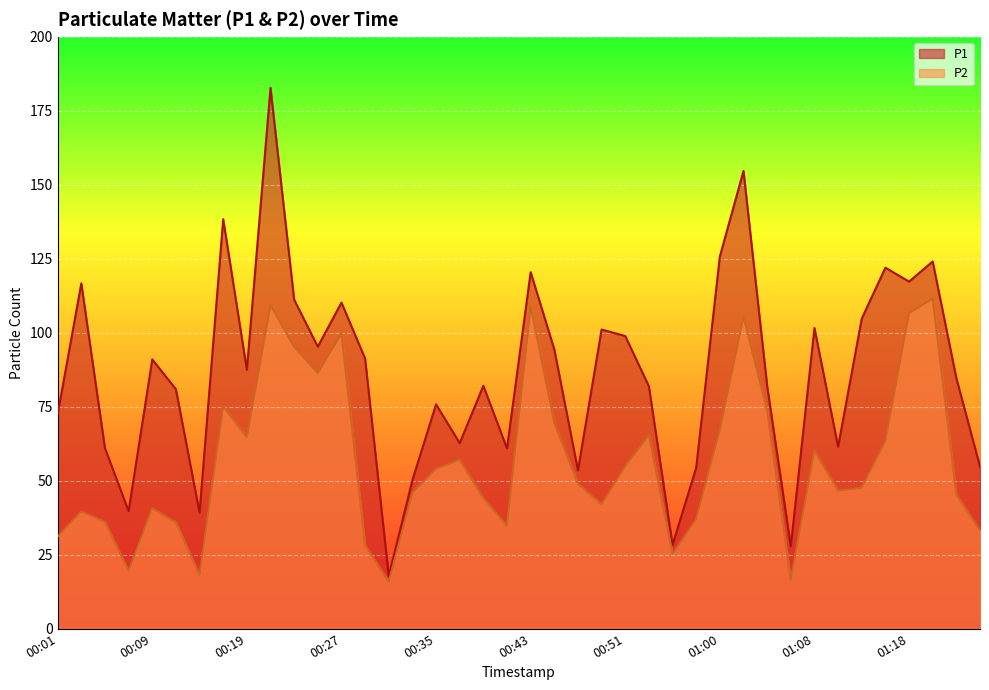

At how many categories does at least one series exceed 87?

20